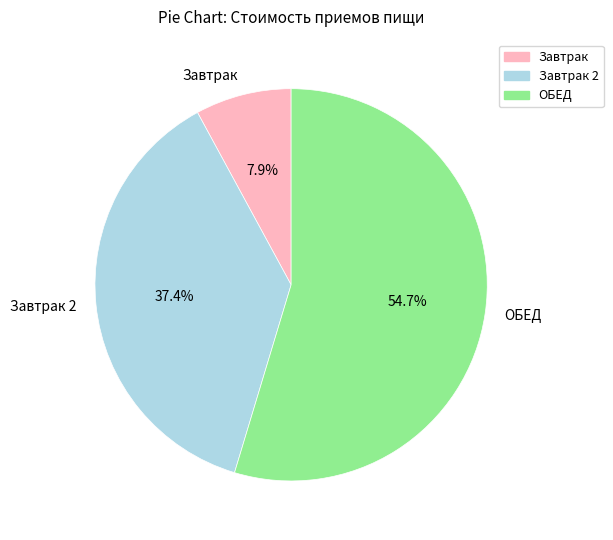

Is the sum of Завтрак 2 and Завтрак greater than half?

No